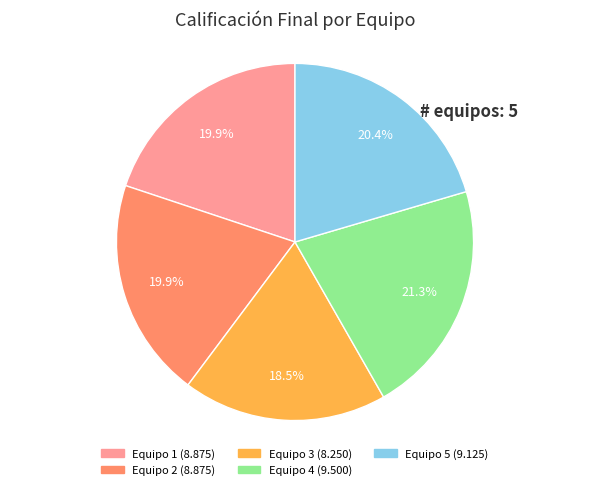

To the nearest percent, what portion does Equipo 4 represent?

21%